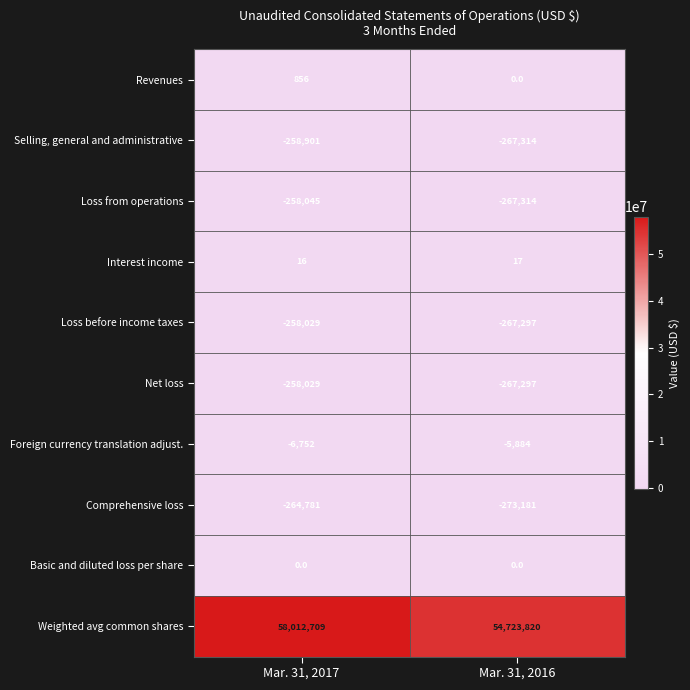

Between Mar. 31, 2017 and Mar. 31, 2016, which series saw the biggest shift?

Weighted avg common shares